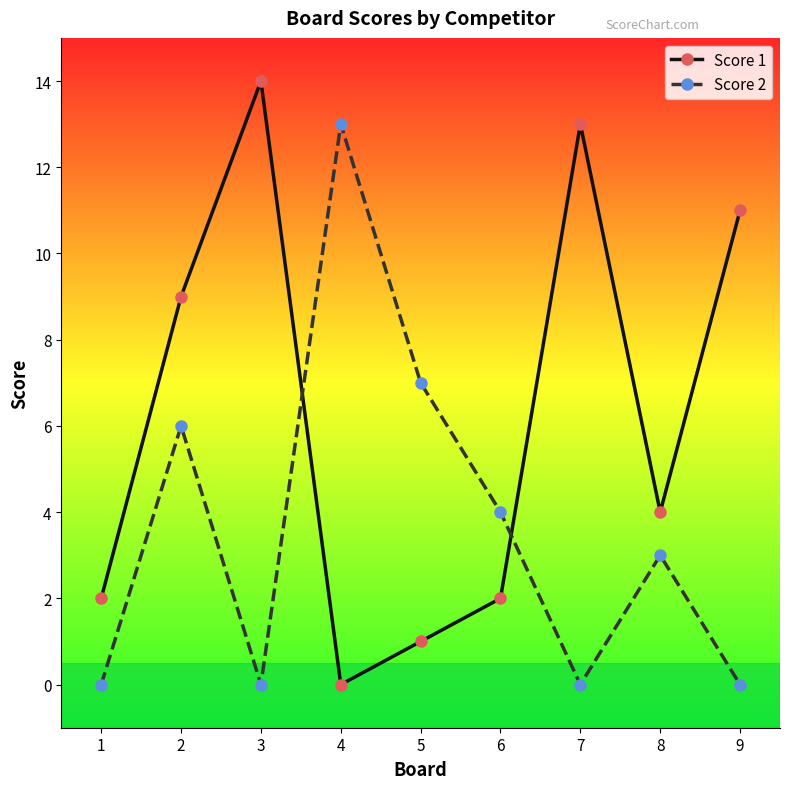

What is the greatest value displayed?

14